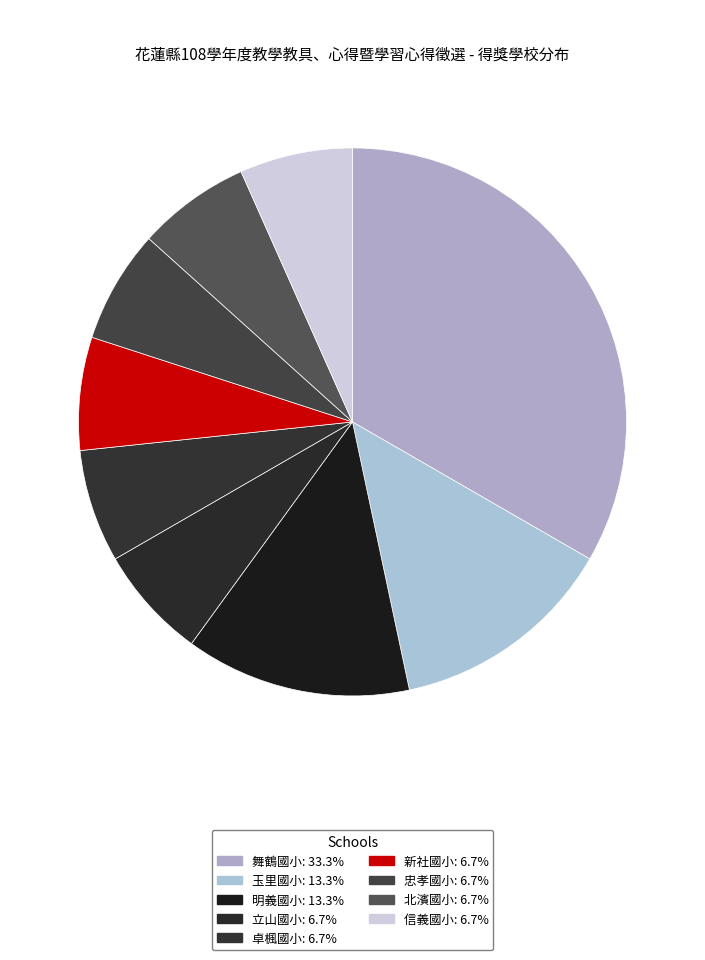

Is it true that 卓楓國小 is 7% of the pie?

True